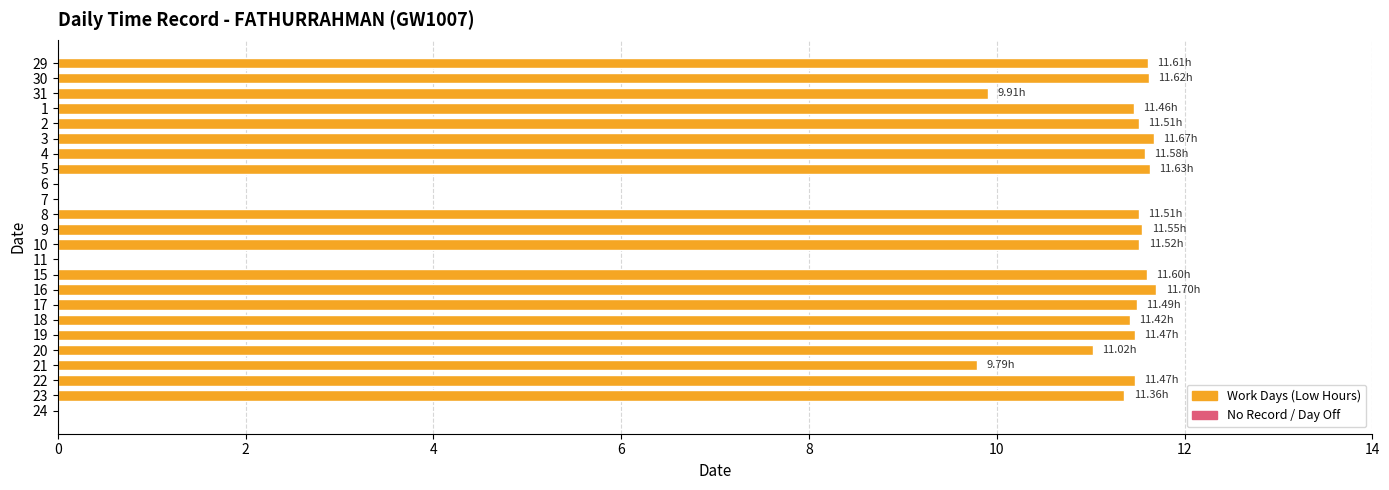

What is the sum of all values?

226.9